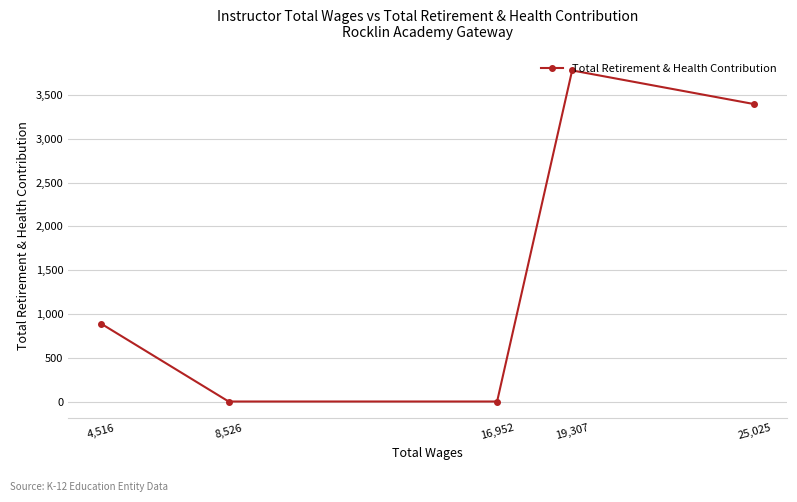

Between 8,526 and 19,307, which is larger?

19,307